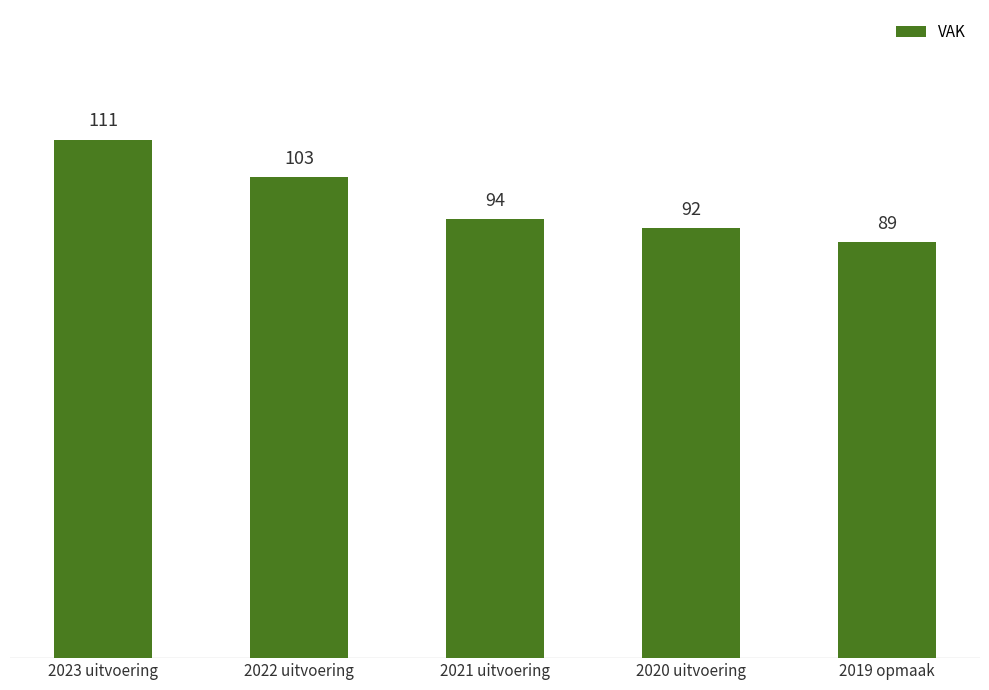

What is the sum of all values?

489